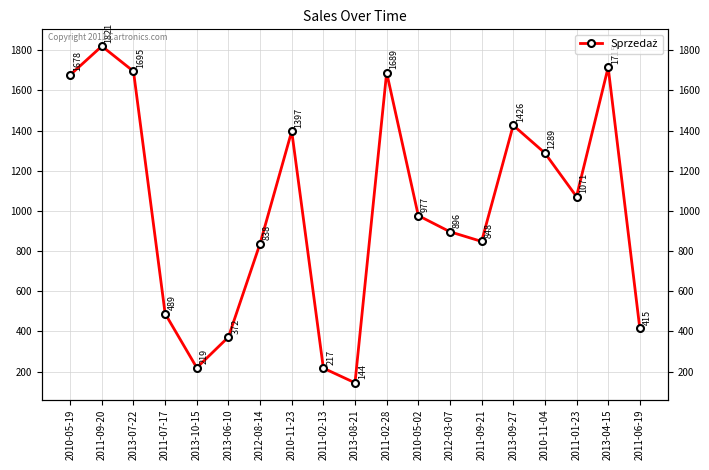

How many lines are shown in the chart?

1